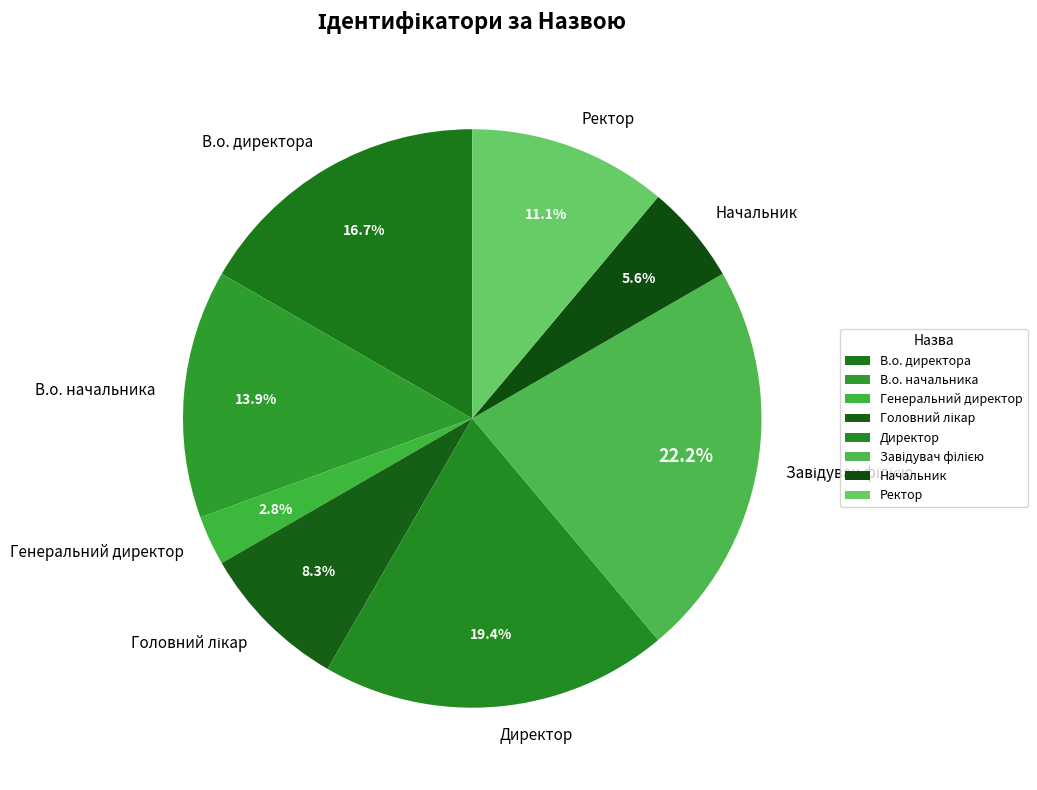

Is there a majority slice in this chart?

No